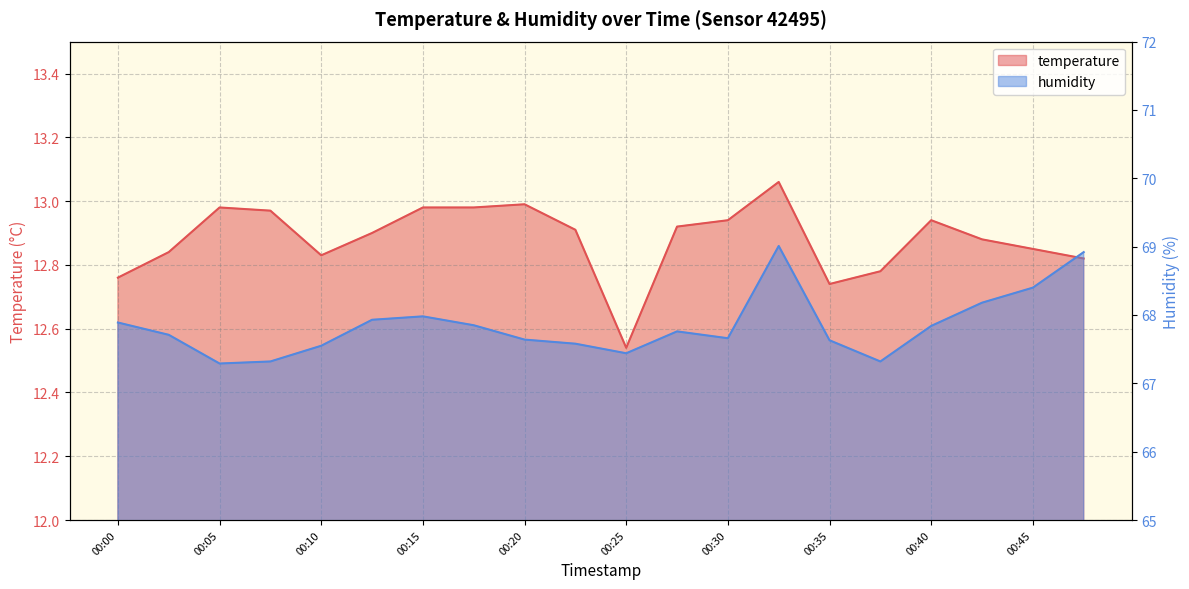

At which label is humidity closest to 68?

00:15